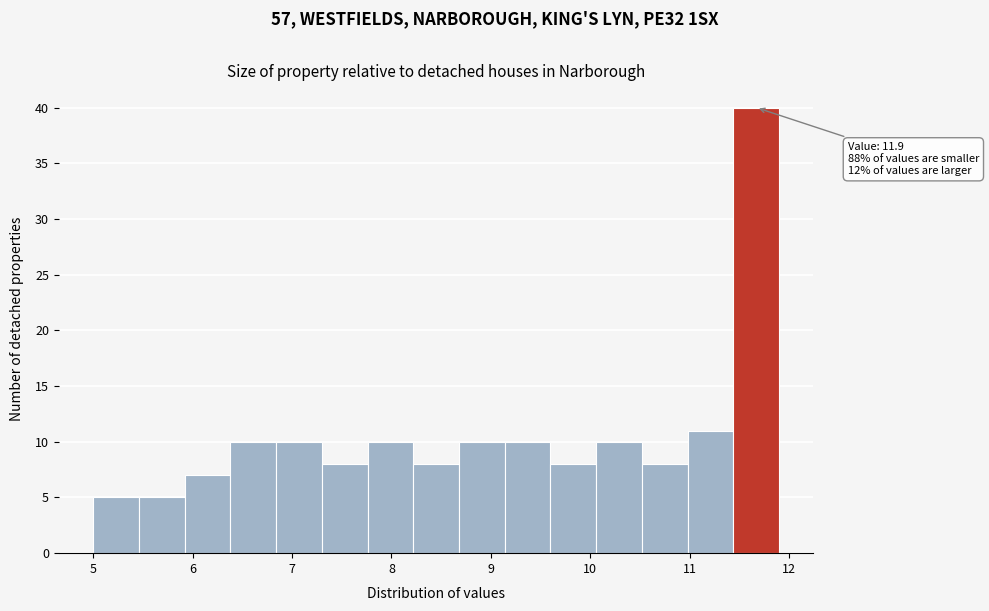

Which range on the x-axis has the tallest bar?

11.44 to 11.90